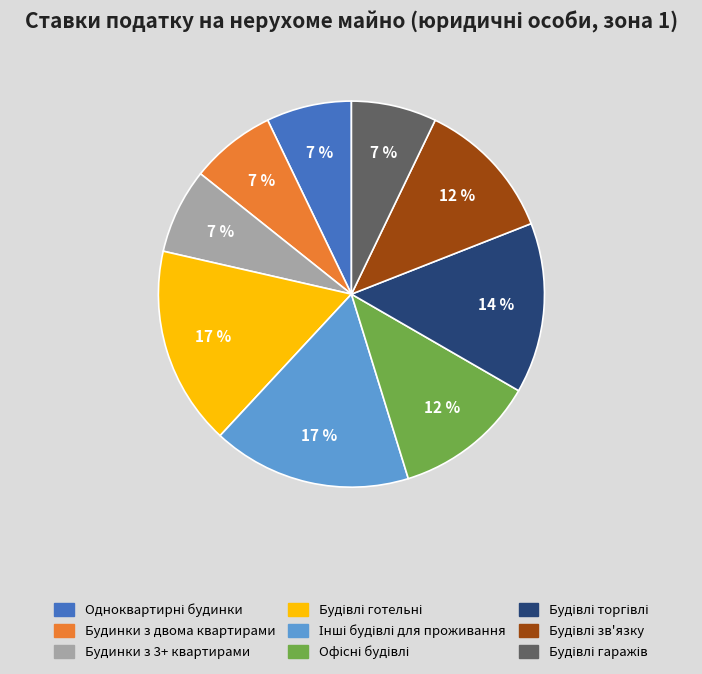

The Будинки з двома квартирами slice represents 7% of the pie. True or false?

True